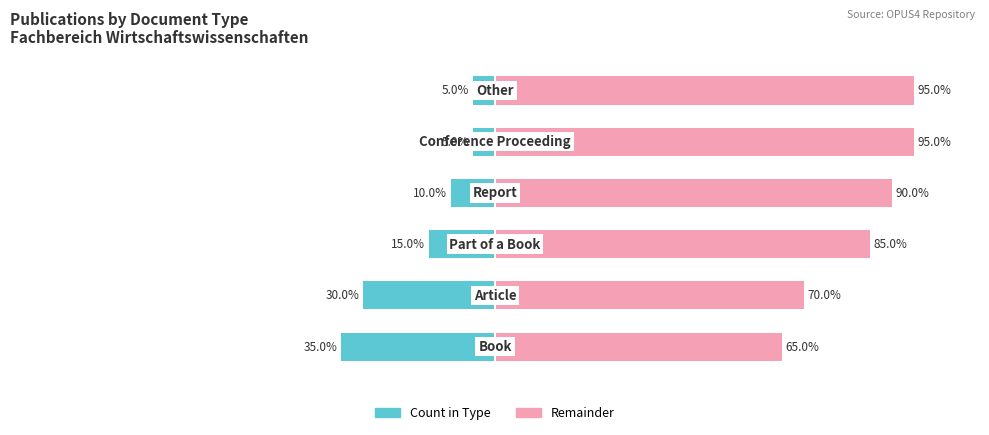

What is the average value of the Remainder series?

83